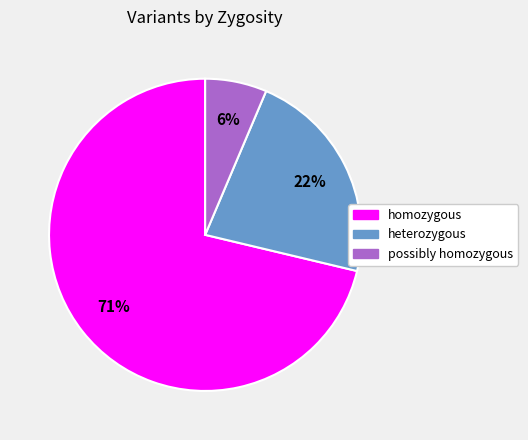

Count the number of slices in the pie.

3